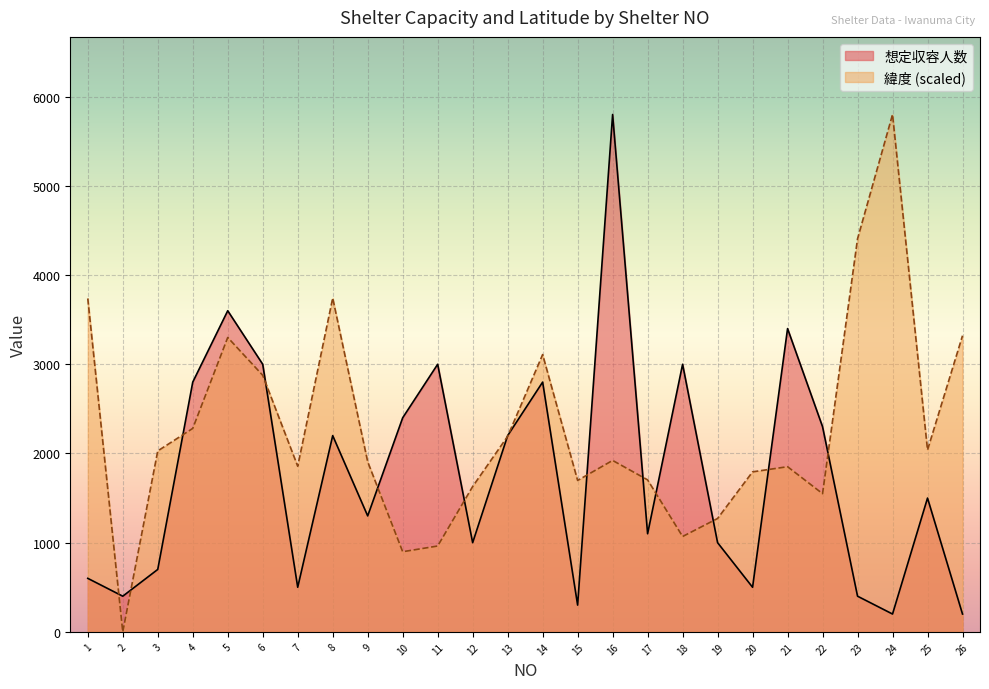

What is the value of the 緯度 point at the 4th from the left?

2280.9